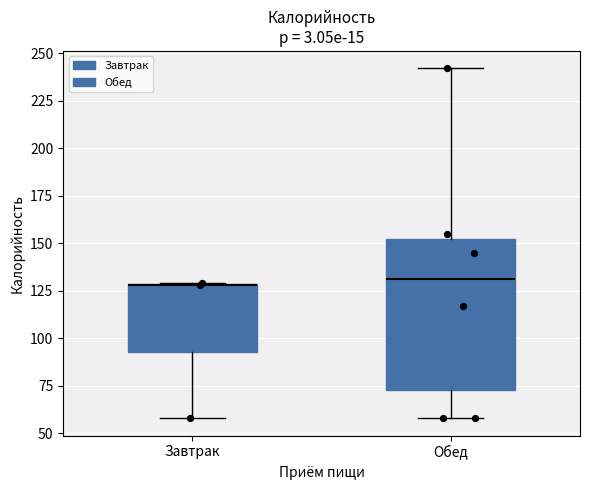

Reading left to right, read every box against the y-axis: the position of its median line, the range the box covers, and the ends of its whiskers. The values are not printed on the chart, so give them approximately, as read against the axis.

Завтрак: median 130 (drawn on the box's upper edge), box 95 to 130, whiskers 60 to 130
Обед: median 130, box 75 to 155, whiskers 60 to 240